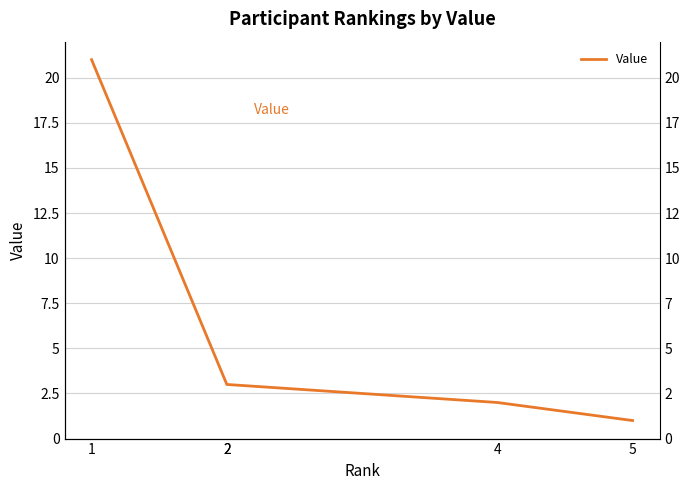

True or false: the data shows 36 at 1.

False